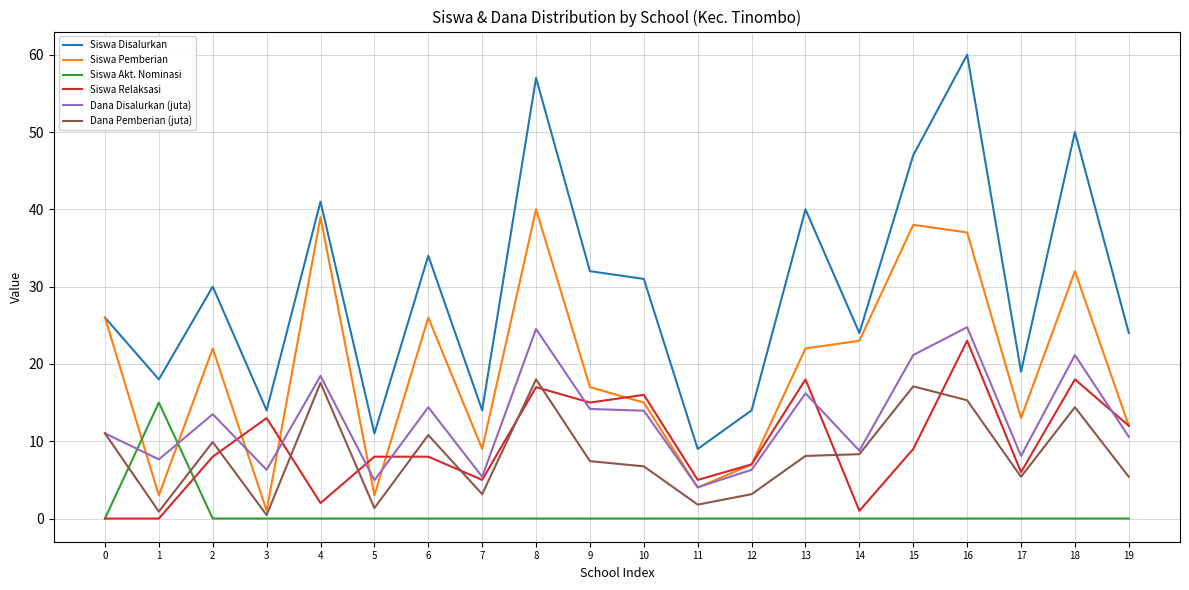

Which series changed the most between 2 and 14?

Siswa Relaksasi